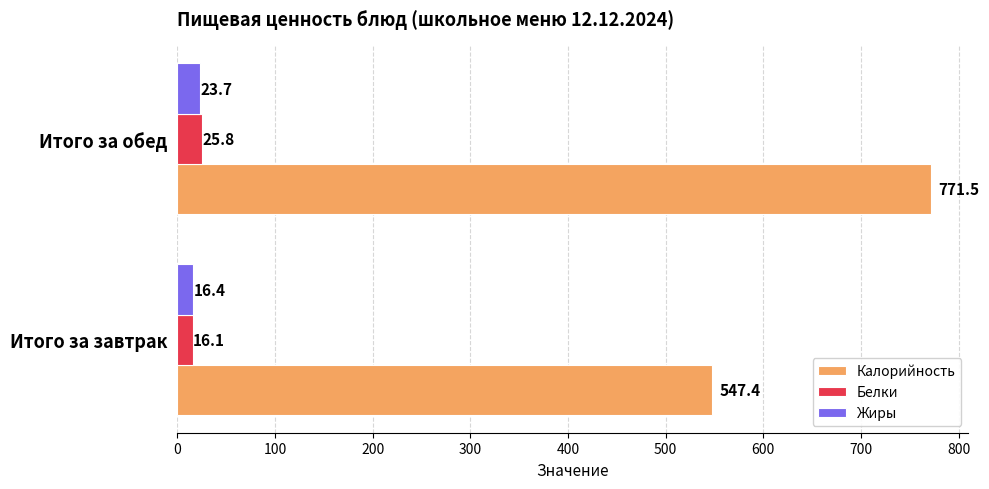

Which series has the largest range (max minus min)?

Калорийность